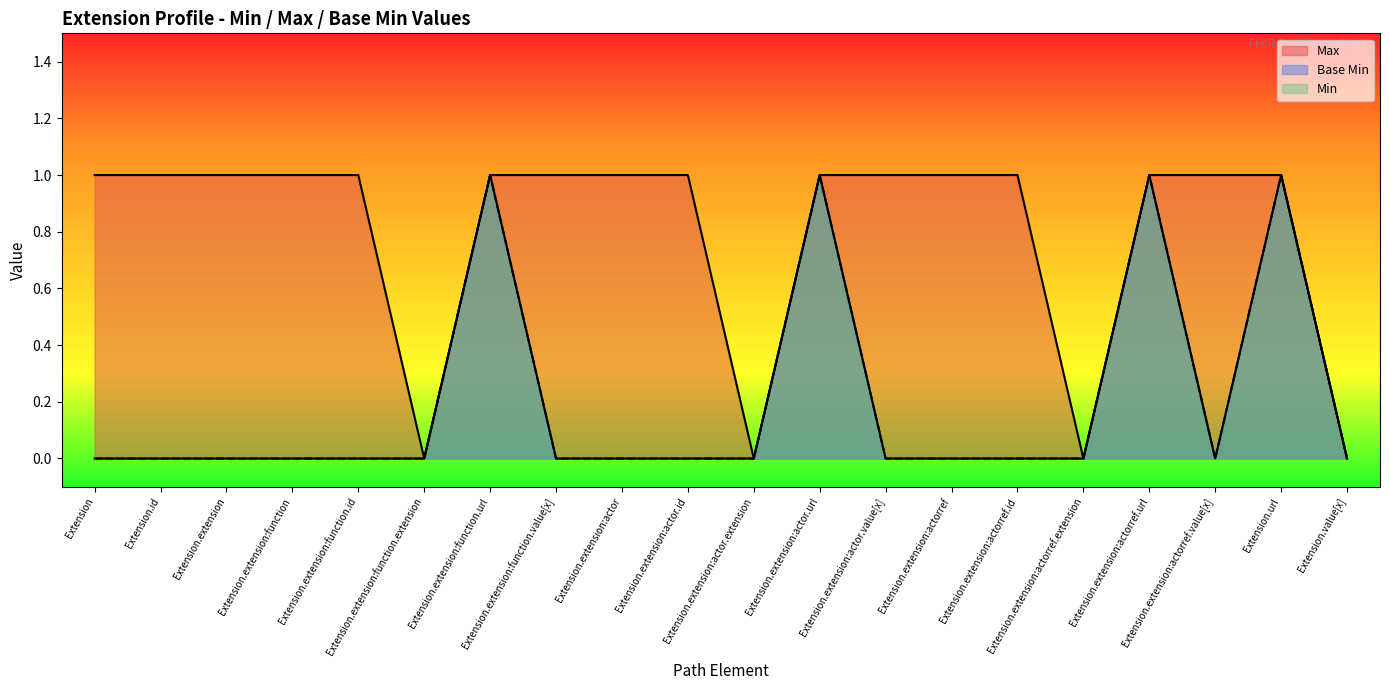

At which category is the sum across all series the highest?

Extension